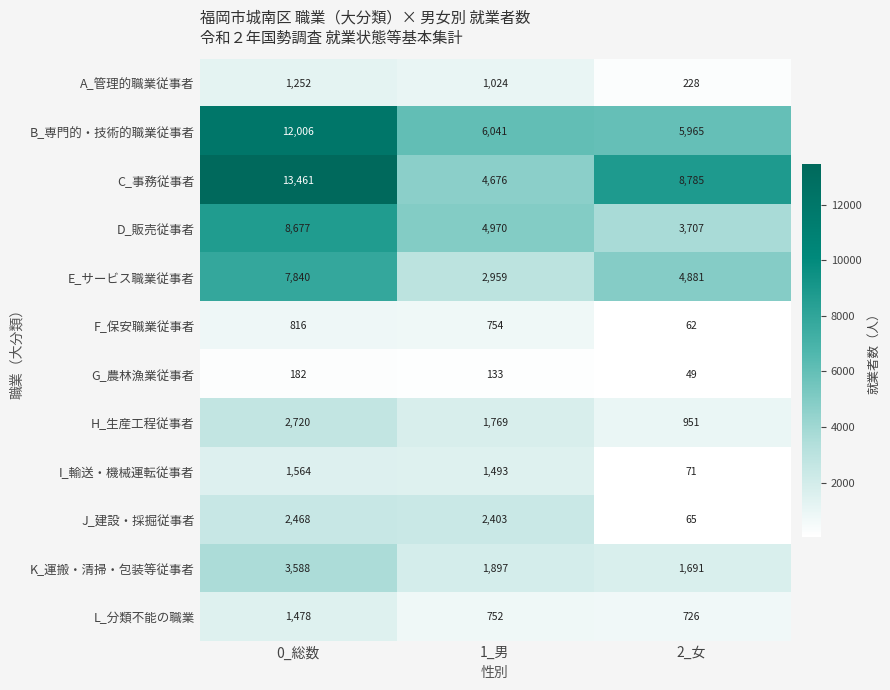

Which series has the largest total across all categories?

C_事務従事者